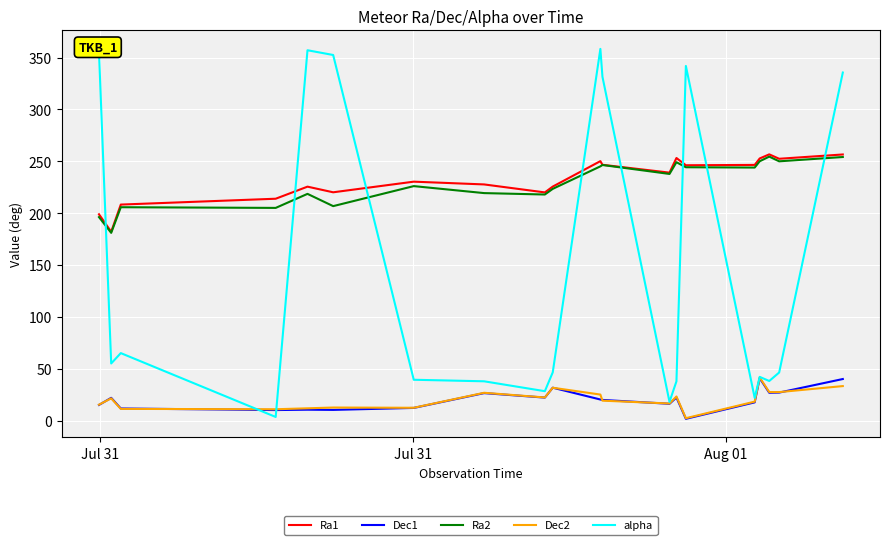

What is the highest value of the Ra2 series?

254.5